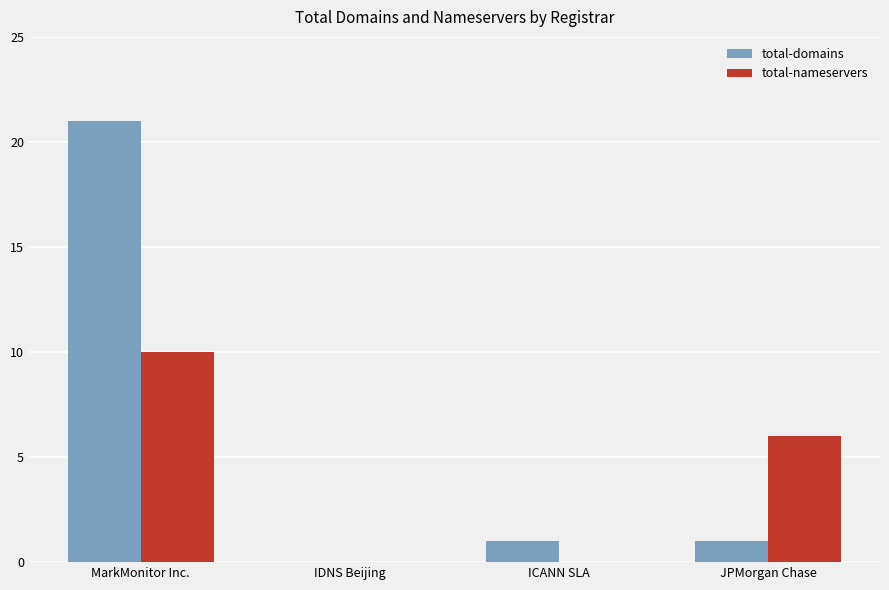

At which category is the sum across all series the highest?

MarkMonitor Inc.